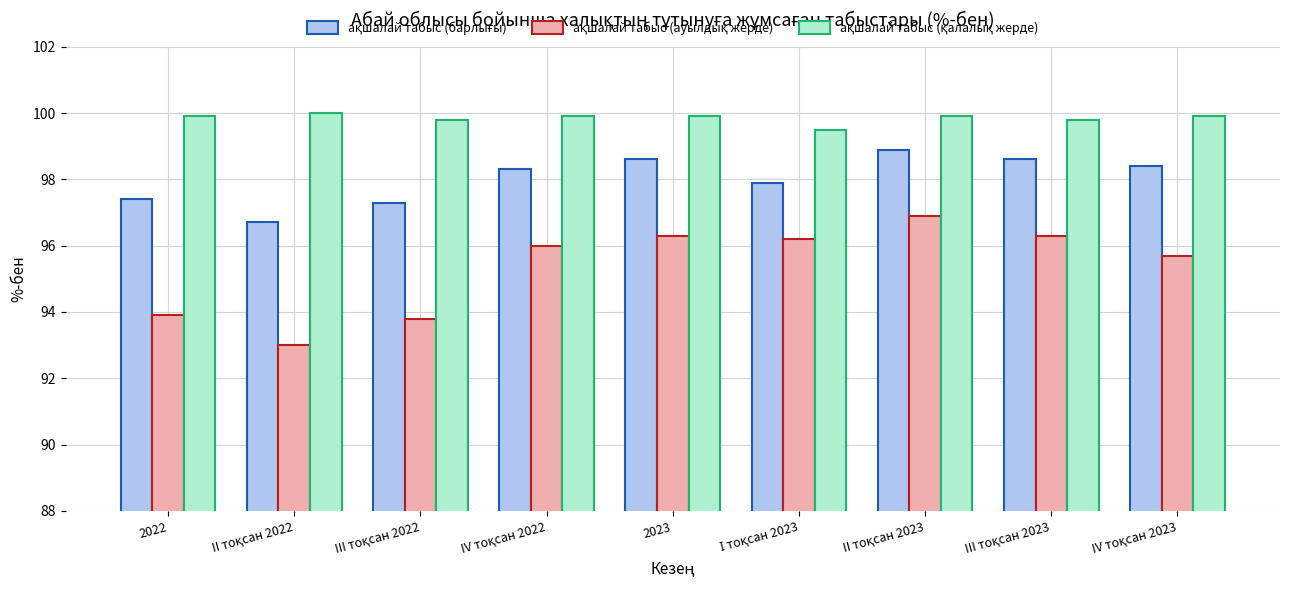

What is the maximum value shown in the chart?

100.0